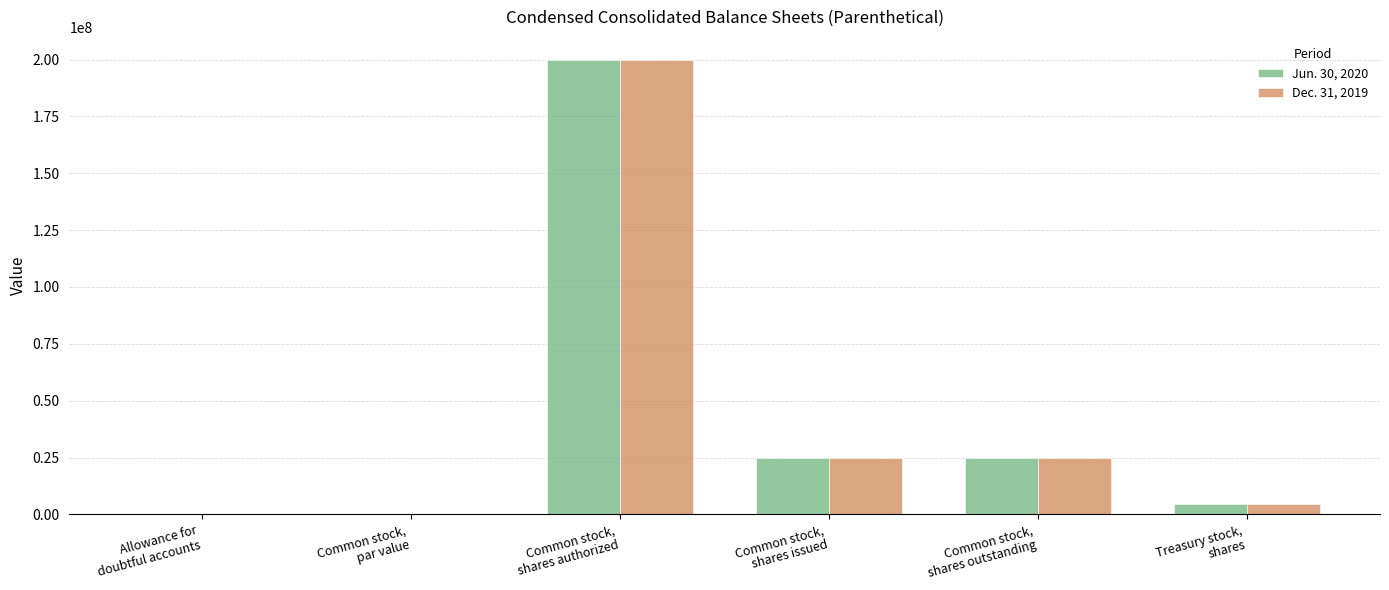

Read the Dec. 31, 2019 value at Treasury stock,
shares.

4588084.0